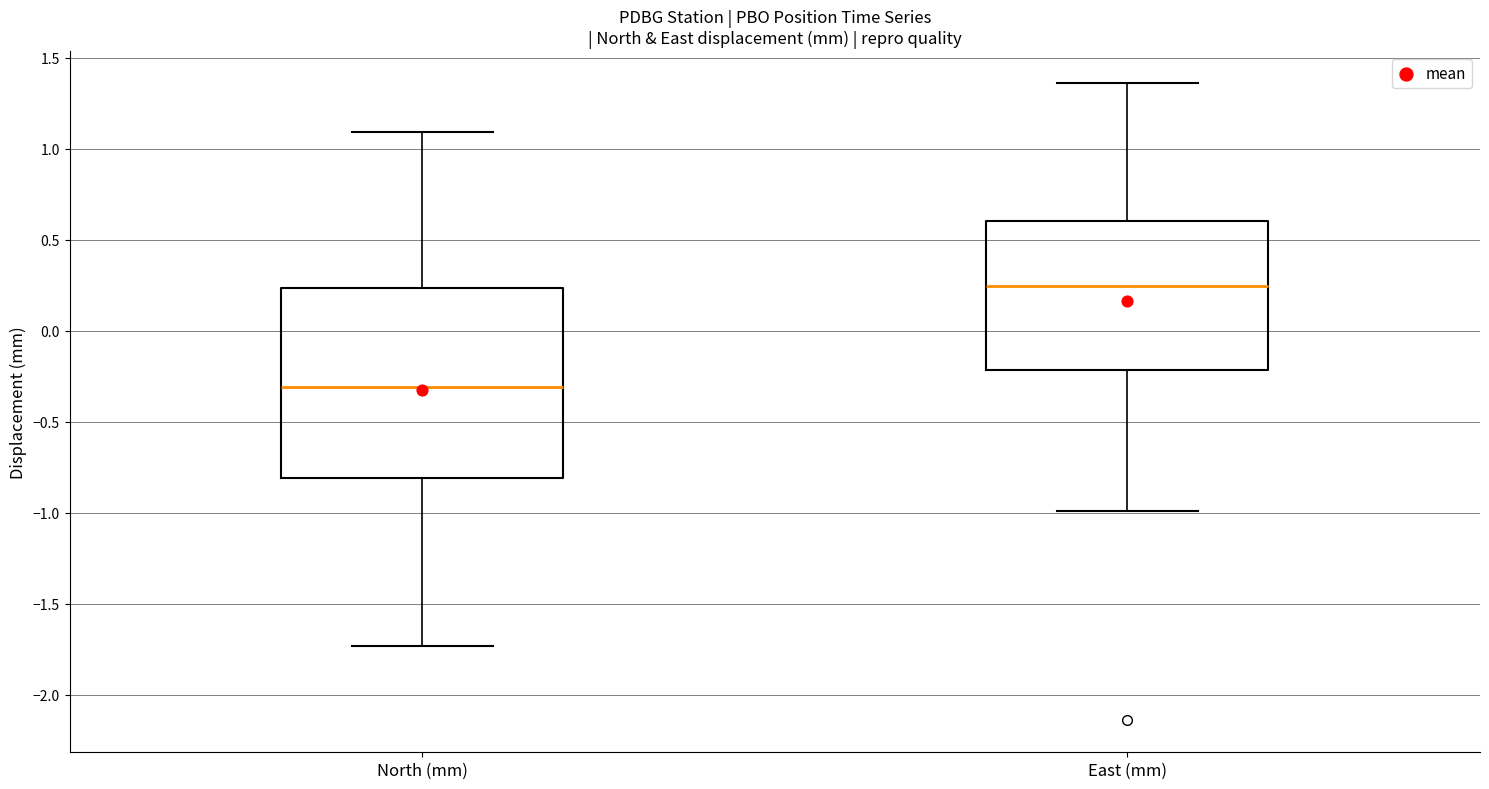

Reading left to right, read every box against the y-axis: the position of its median line, the range the box covers, and the ends of its whiskers. The values are not printed on the chart, so give them approximately, as read against the axis.

North (mm): median -0.30, box -0.80 to 0.25, whiskers -1.75 to 1.10
East (mm): median 0.25, box -0.20 to 0.60, whiskers -1.00 to 1.35